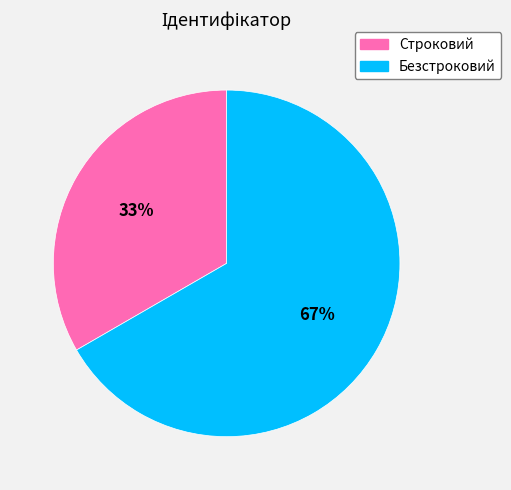

How many segments does this pie chart have?

2